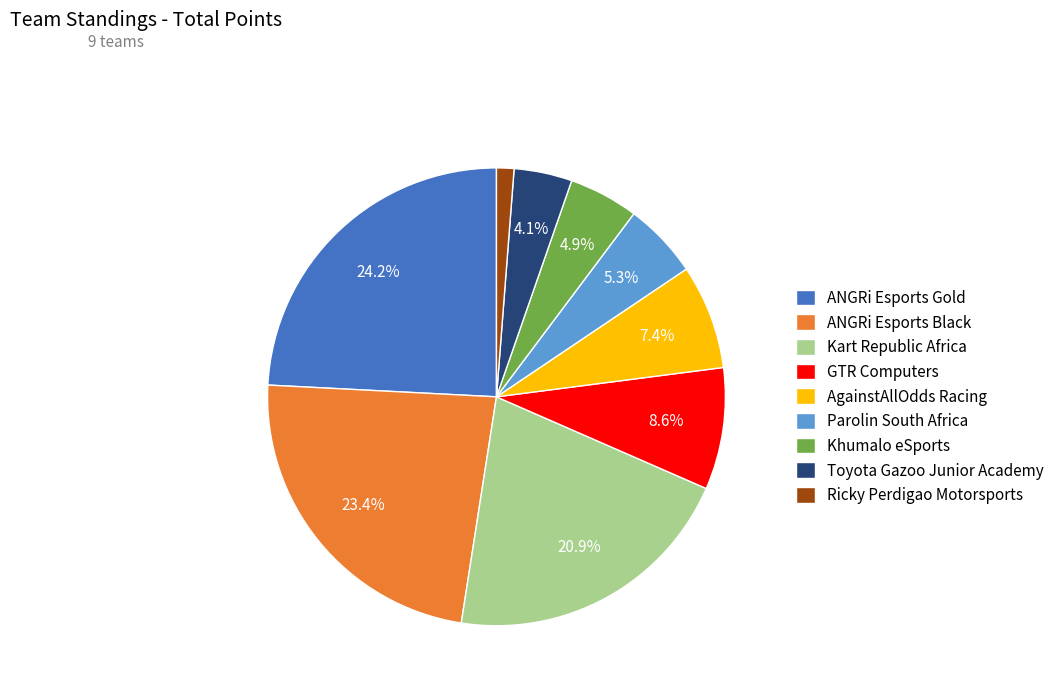

To the nearest percent, what is the difference between the largest and smallest slice percentages?

23%